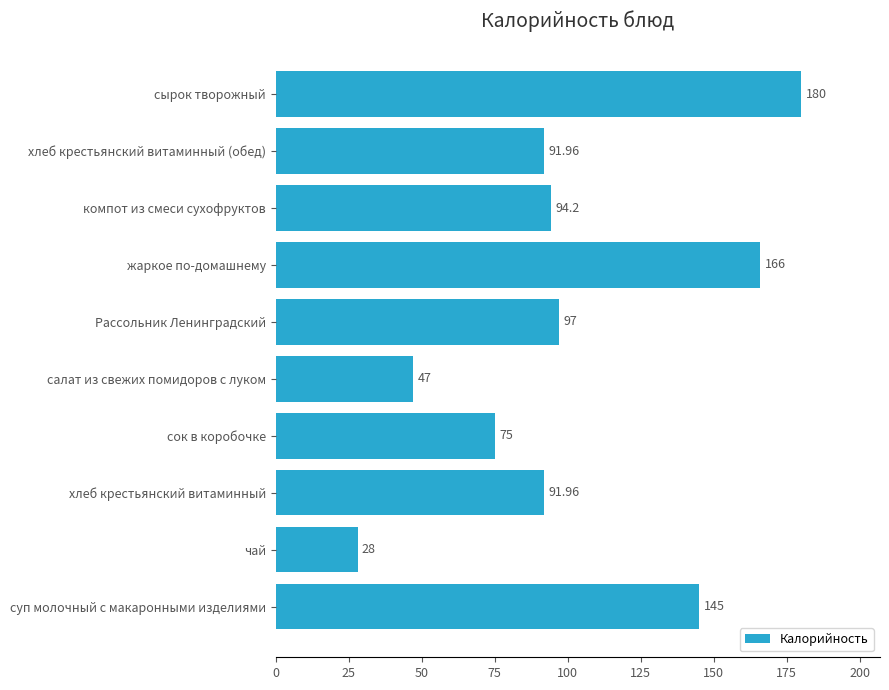

At which category does the chart reach its minimum across all series?

чай